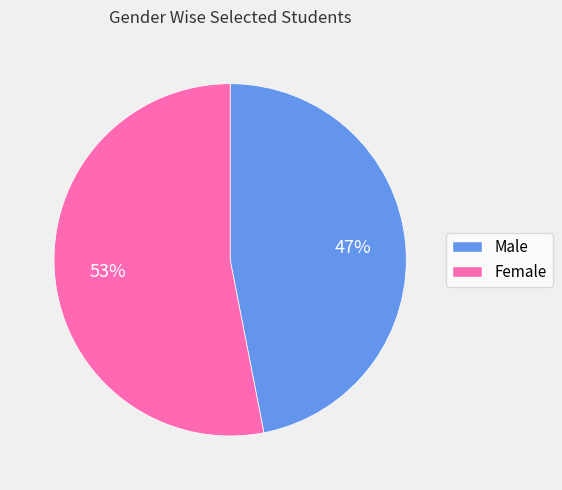

Is Female the majority of the pie?

Yes